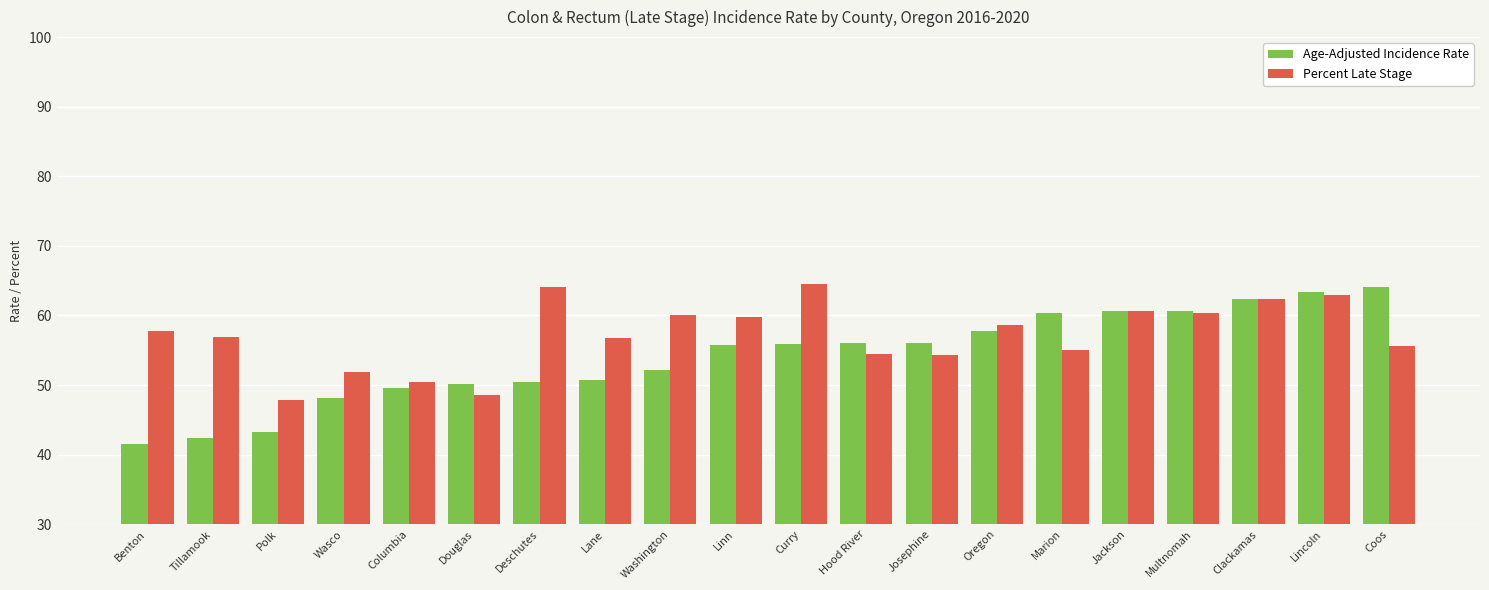

What is the difference between the Percent Late Stage values at Benton and Deschutes?

6.3